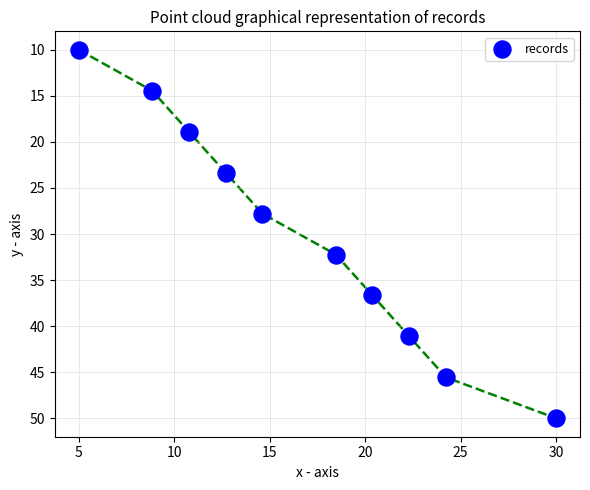

What is the range of Y values (max minus min)?

40.0